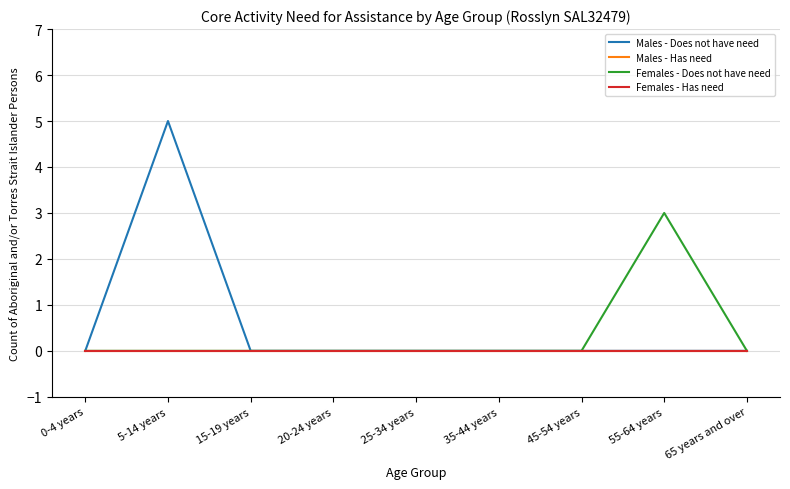

True or false: Females - Does not have need has more than 0 interior local peaks.

True